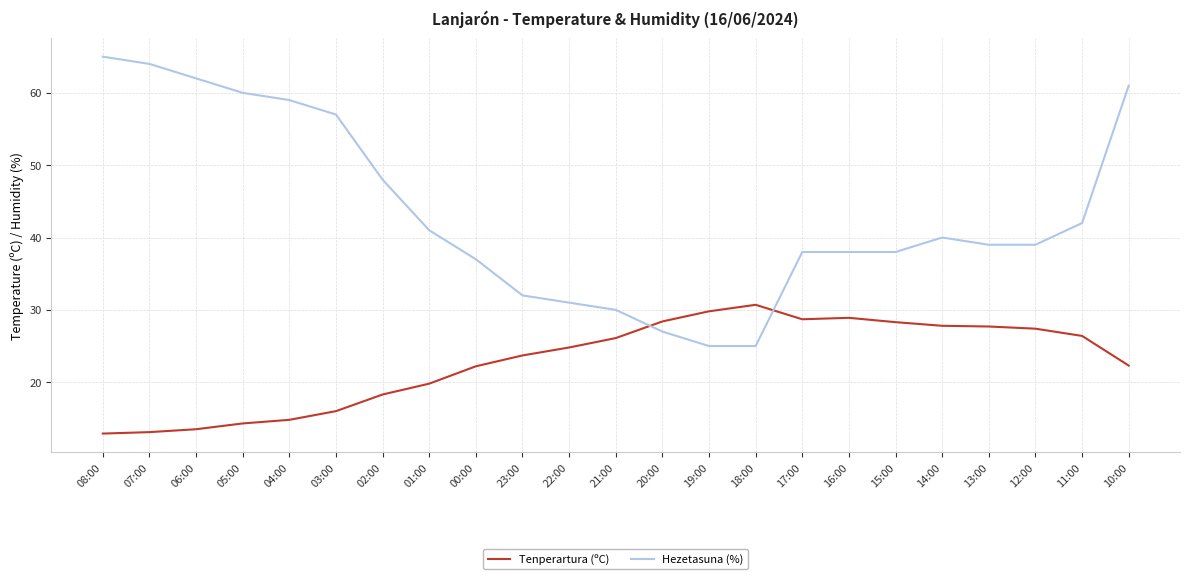

What position from the left is 21:00?

12